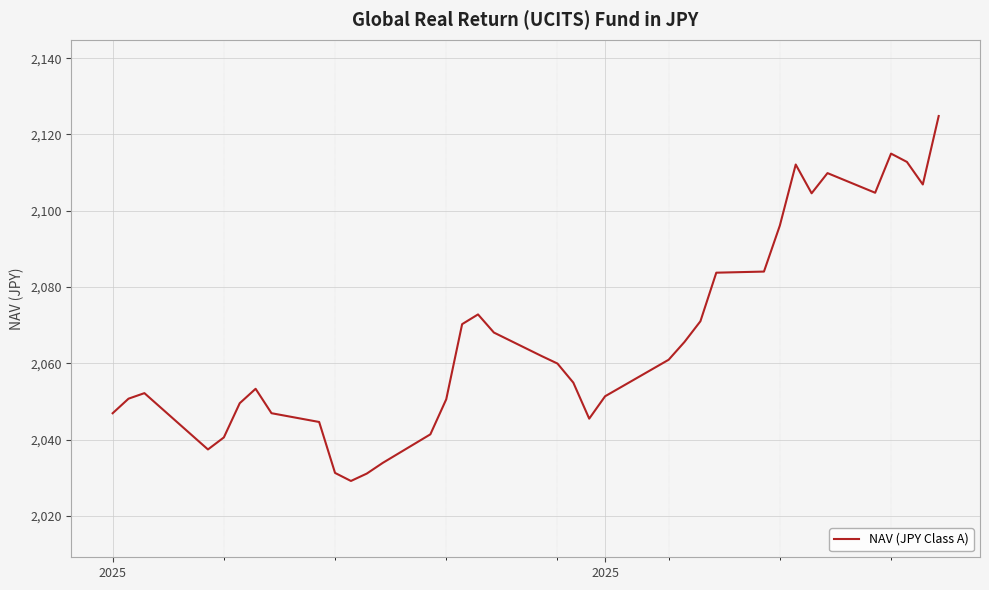

What is the minimum value shown in the chart?

2029.2